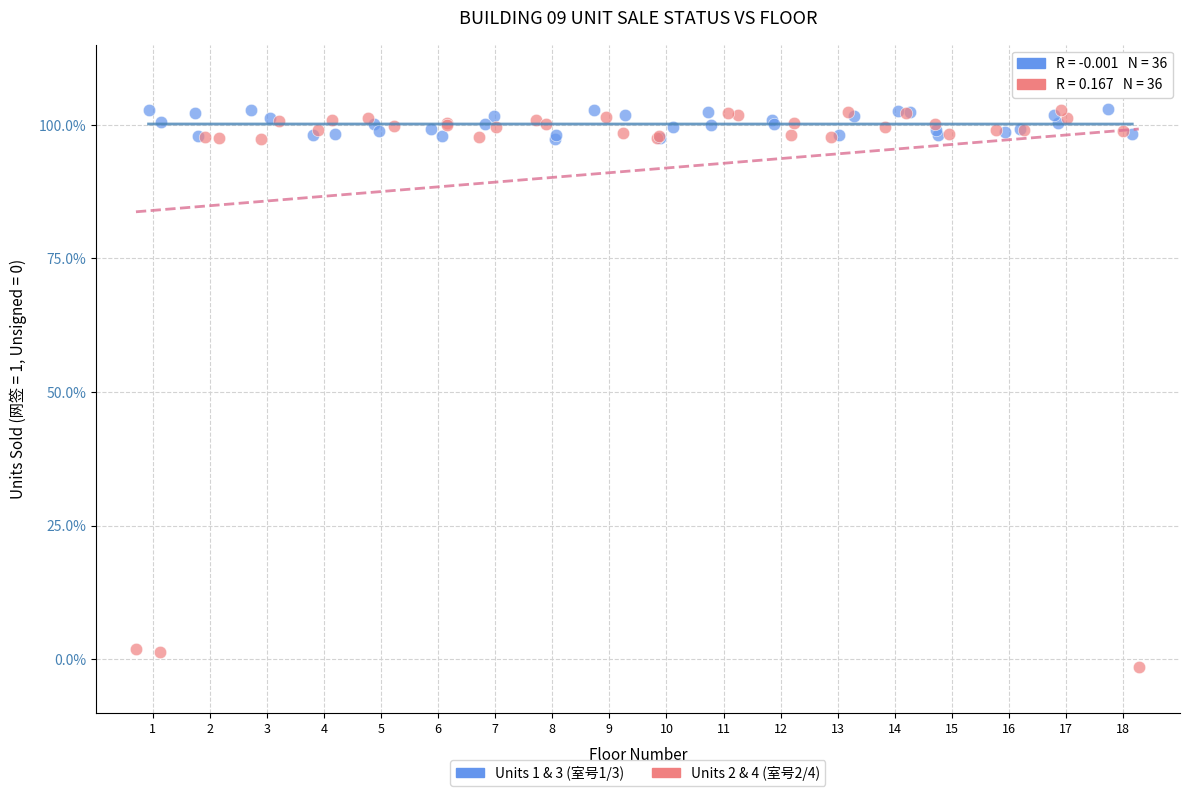

What are all the series names shown in the legend?

Units 1 & 3 (室号1/3), Units 2 & 4 (室号2/4)